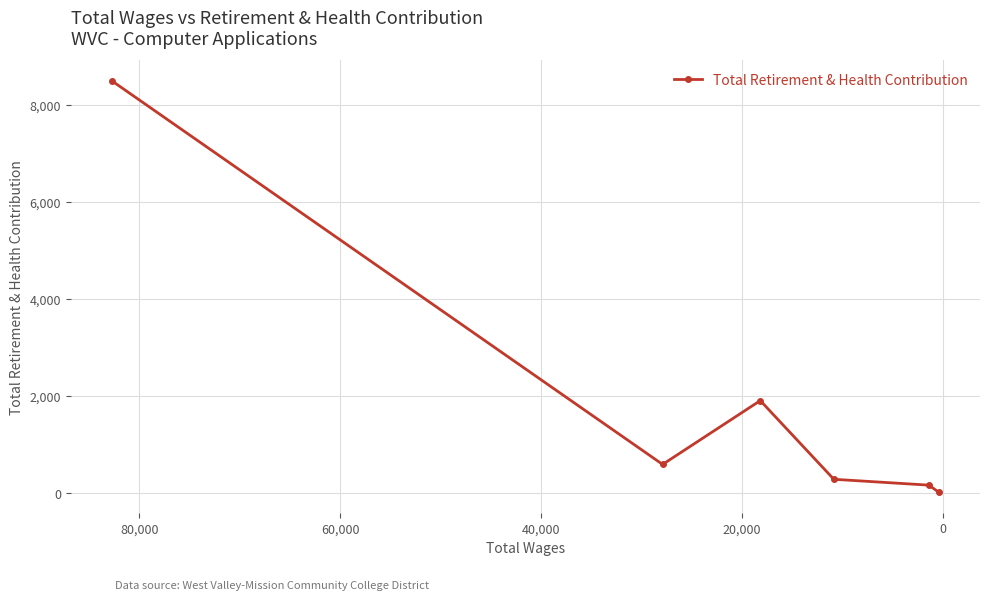

Where is the data nearest to the value 4252?

20,000